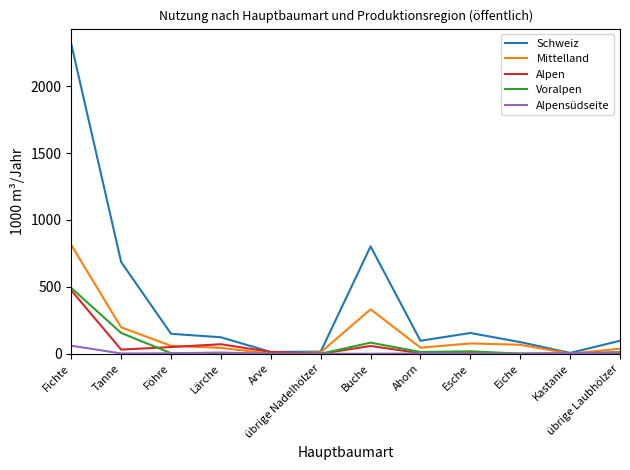

At which label does Schweiz reach its peak?

Fichte